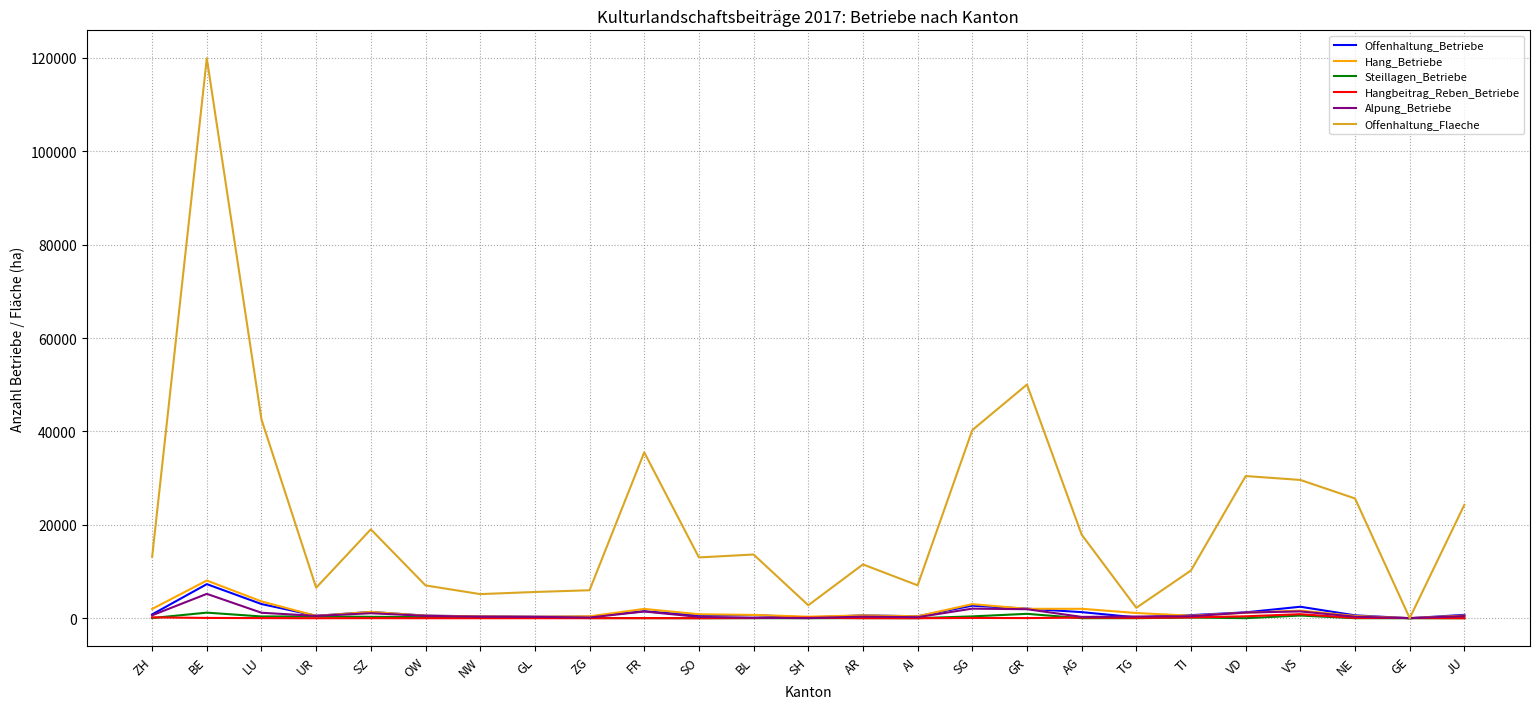

The Hangbeitrag_Reben_Betriebe series shows 0 at NW. True or false?

True